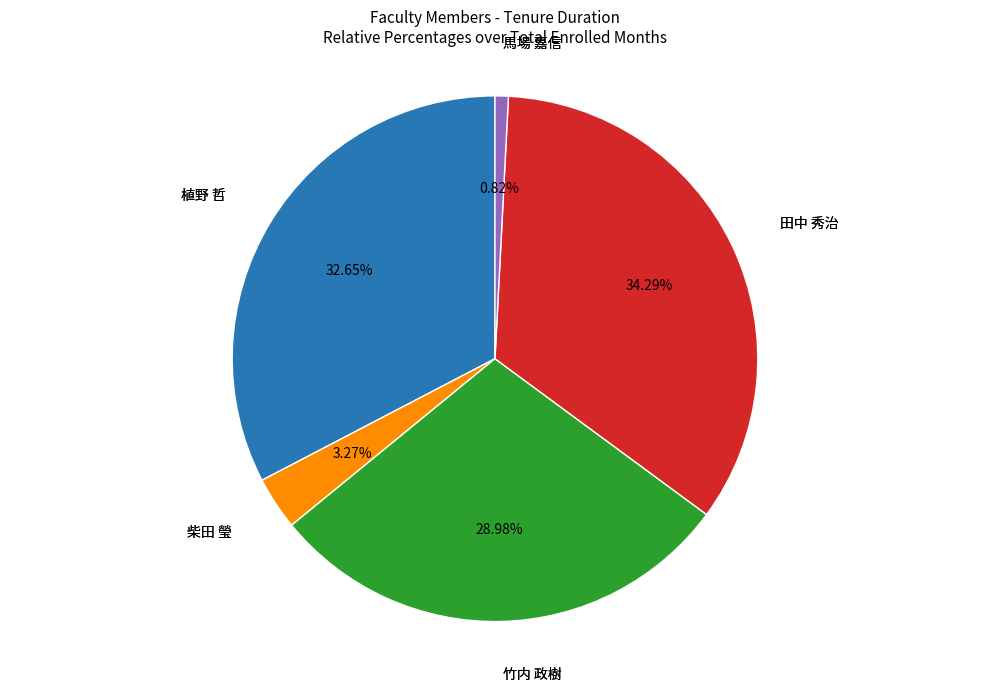

Is there a majority slice in this chart?

No